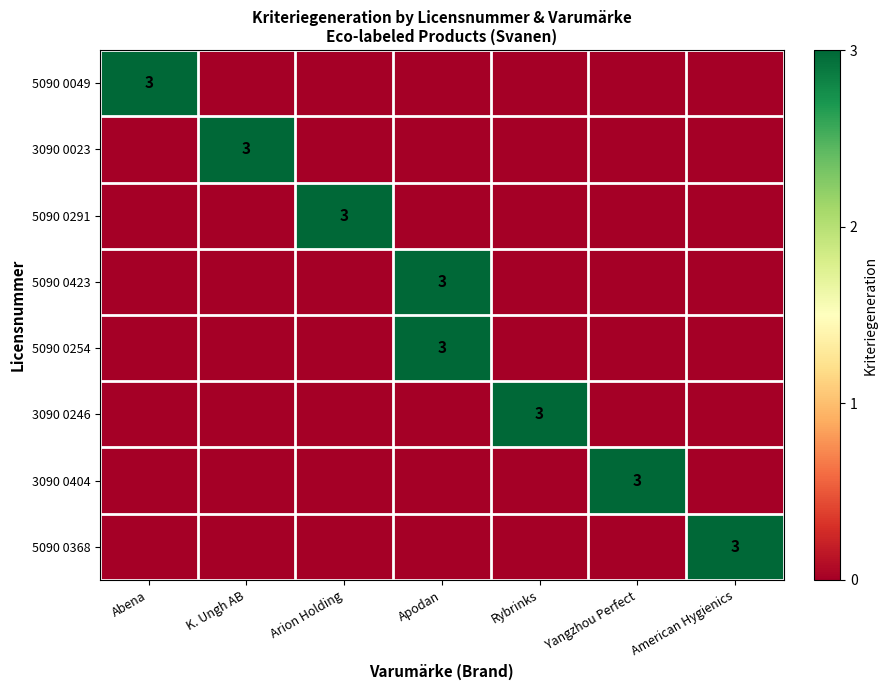

The value of 3090 0246 at Rybrinks is 5. True or false?

False